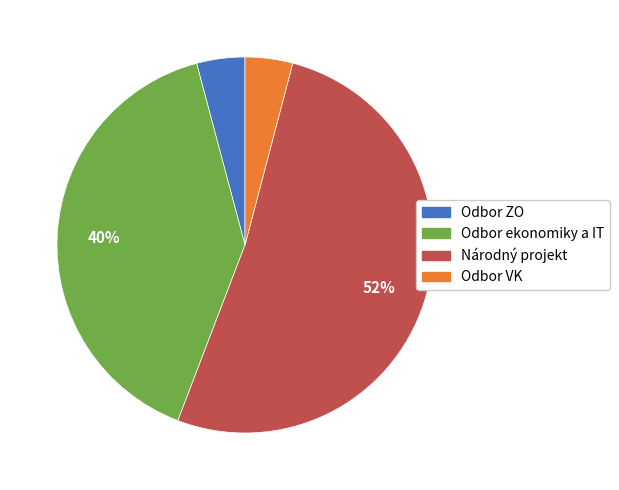

Does Odbor ekonomiky a IT represent more than half of the total?

No